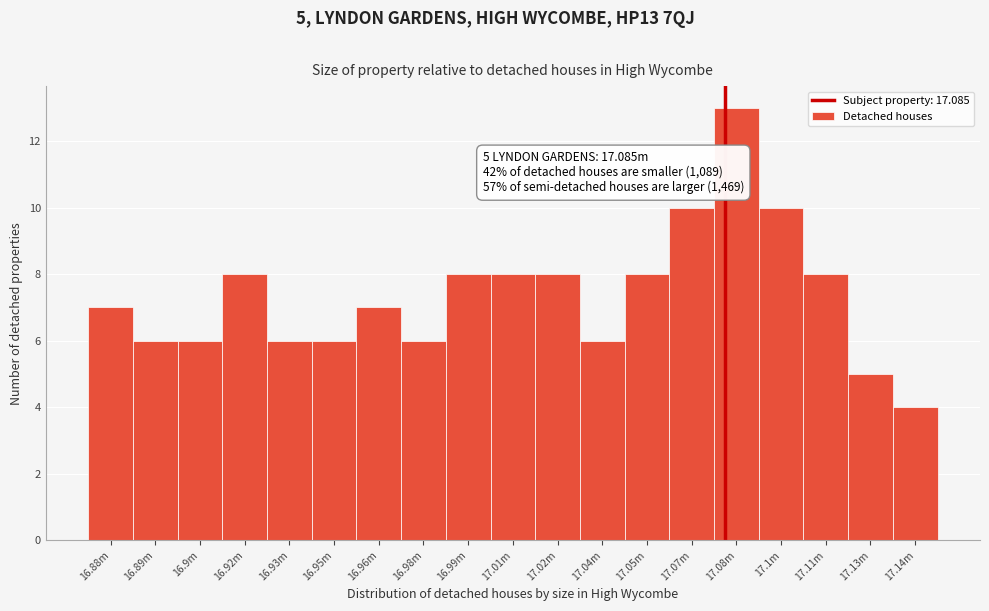

Reading left to right, extract all data points from this chart.

16.88m=7	16.89m=6	16.9m=6	16.92m=8	16.93m=6	16.95m=6	16.96m=7	16.98m=6	16.99m=8	17.01m=8	17.02m=8	17.04m=6	17.05m=8	17.07m=10	17.08m=13	17.1m=10	17.11m=8	17.13m=5	17.14m=4